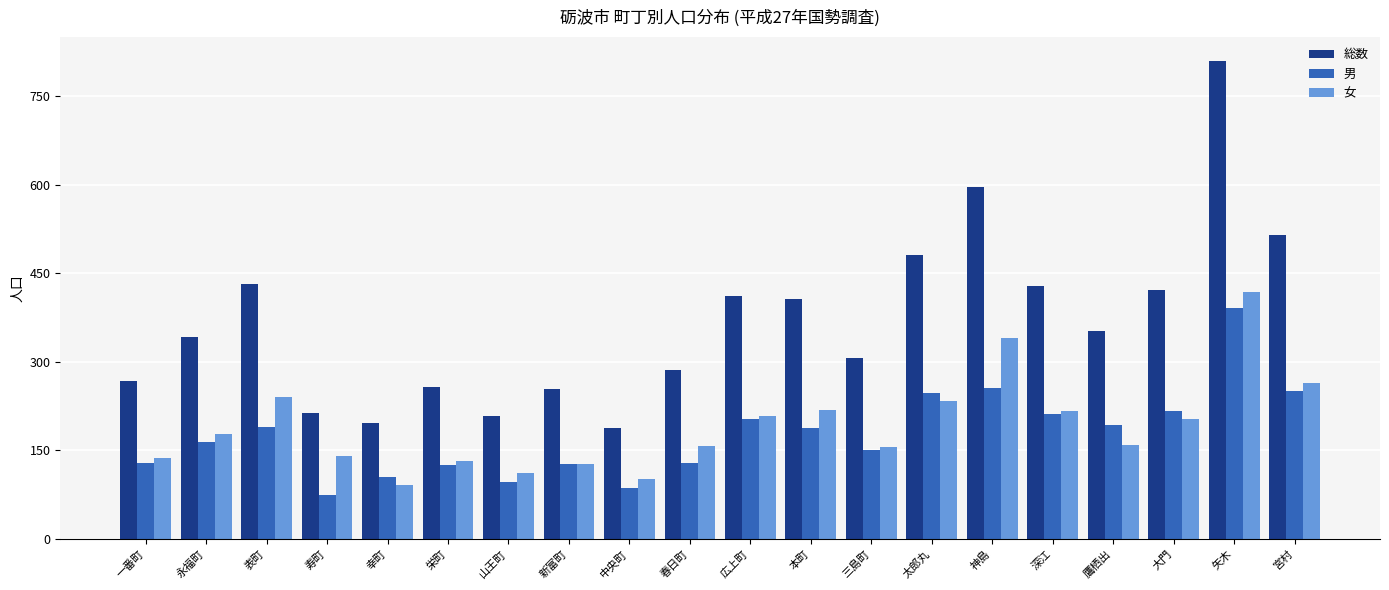

Which series has the largest range (max minus min)?

総数